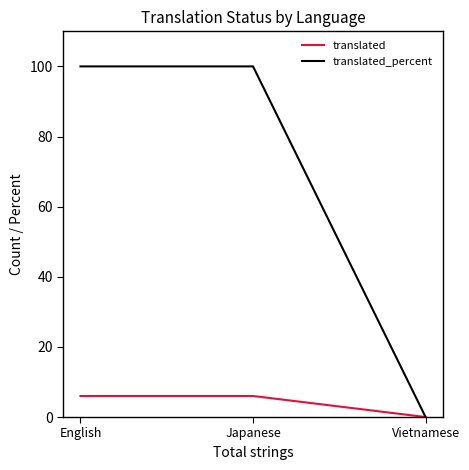

What position from the right is Vietnamese?

1